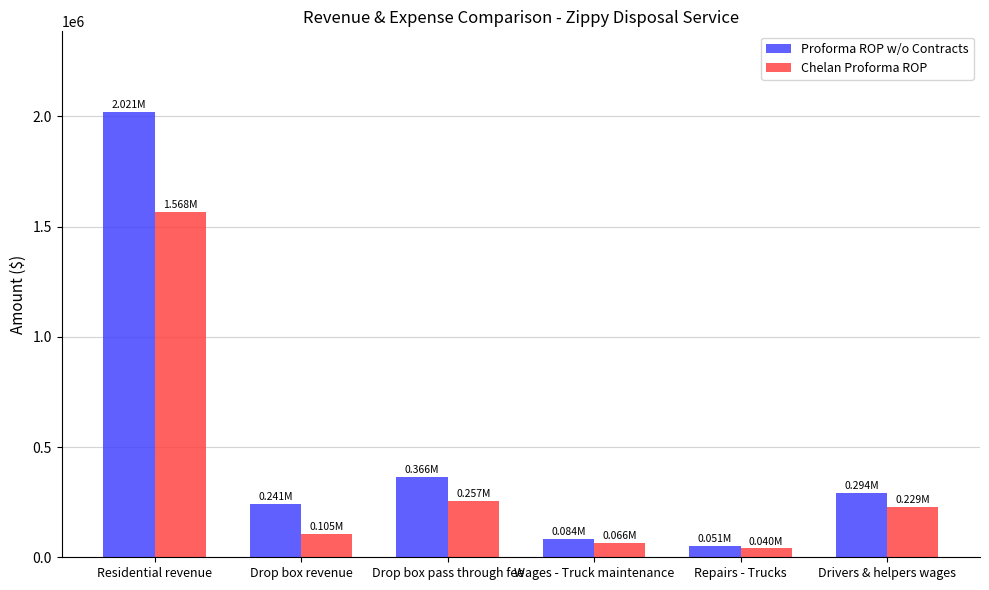

Rank the series by their maximum value, from highest to lowest.

Proforma ROP w/o Contracts, Chelan Proforma ROP